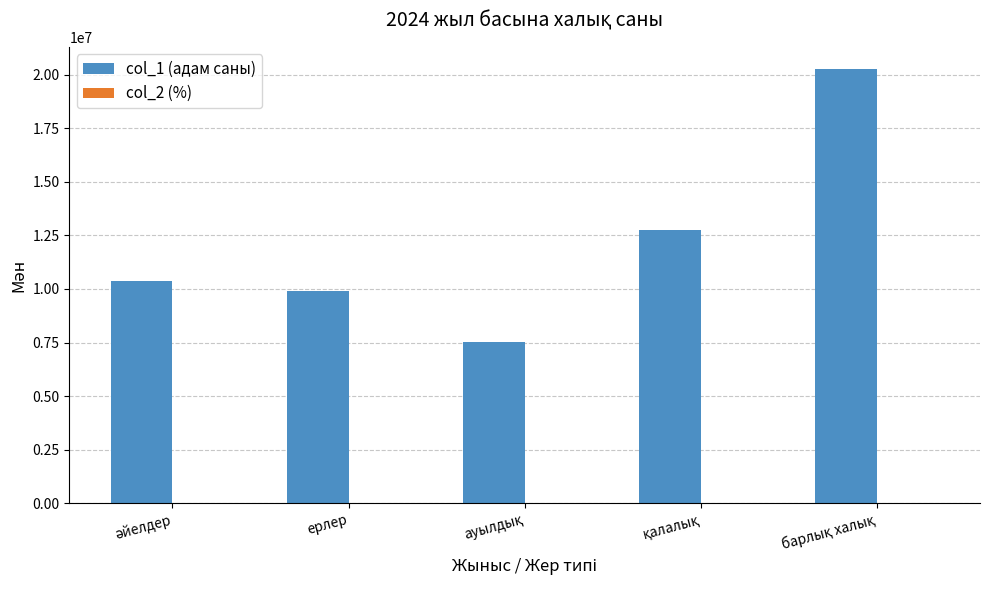

The value of col_1 (адам саны) at ерлер is 4727575.4. True or false?

False